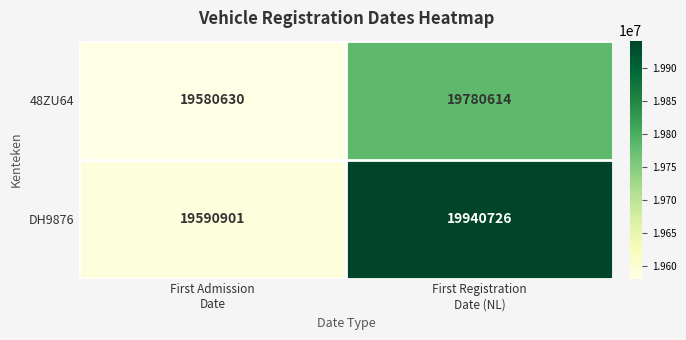

At which category is the sum across all series the highest?

First Registration
Date (NL)